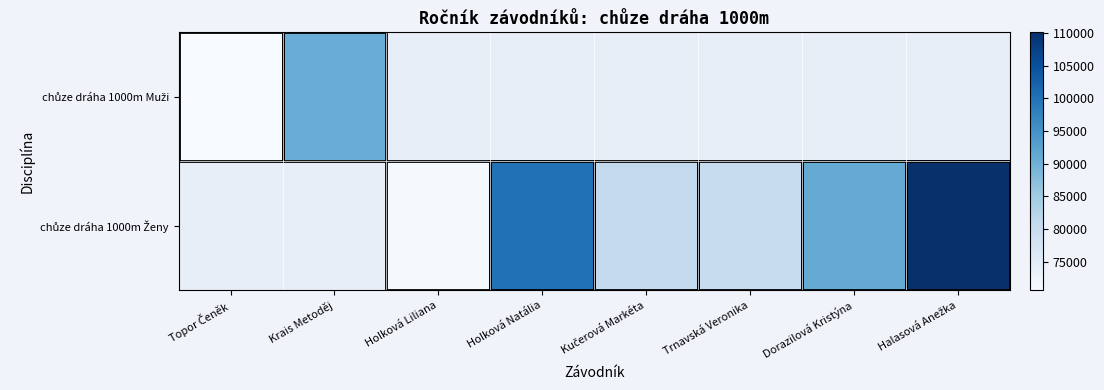

Is the value of chůze dráha 1000m Muži at Halasová Anežka greater than the value of chůze dráha 1000m Ženy at Trnavská Veronika?

No